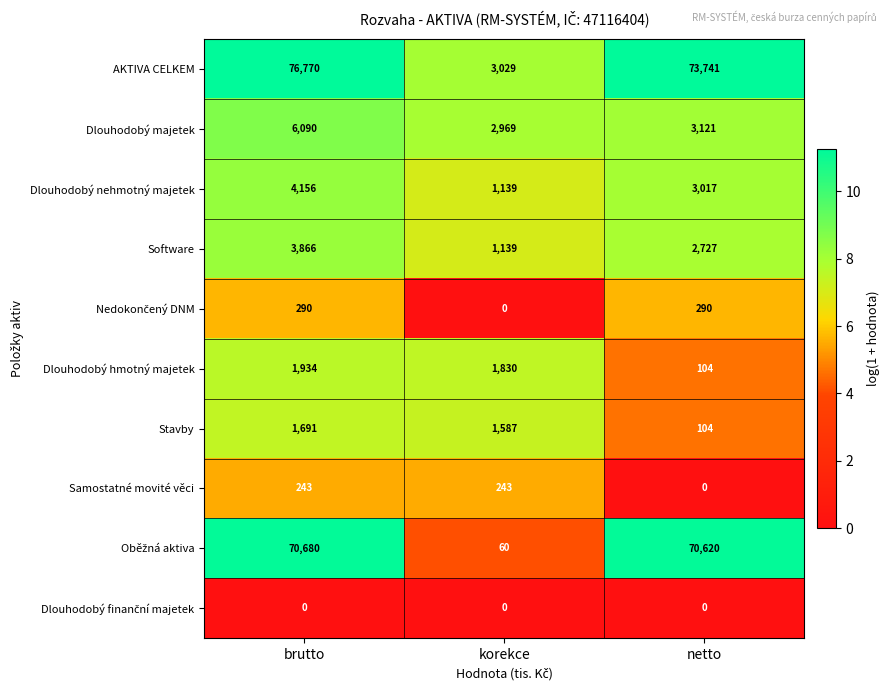

Between brutto and netto, which series saw the biggest shift?

AKTIVA CELKEM